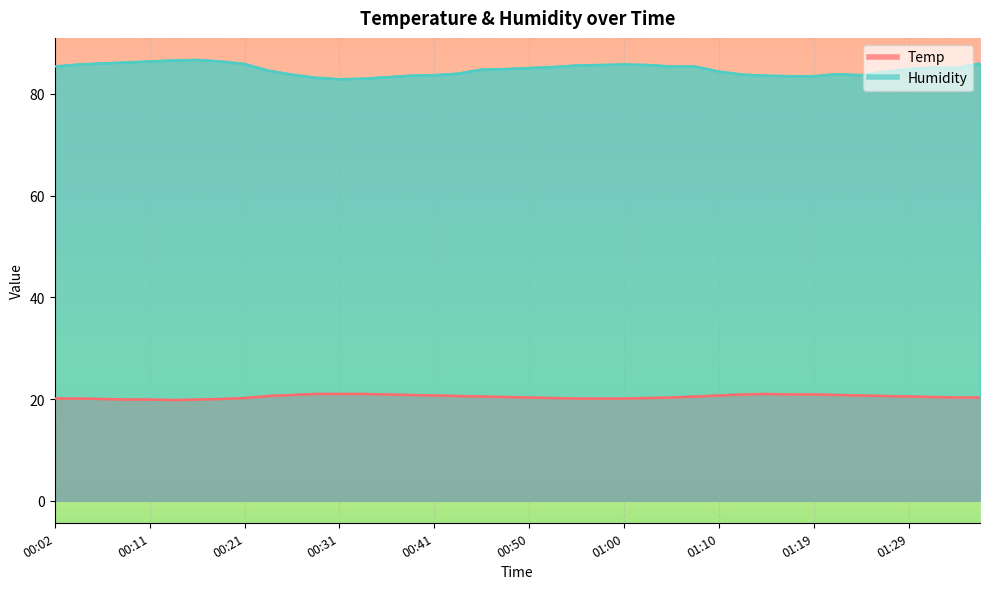

At which category is the sum across all series the highest?

00:16